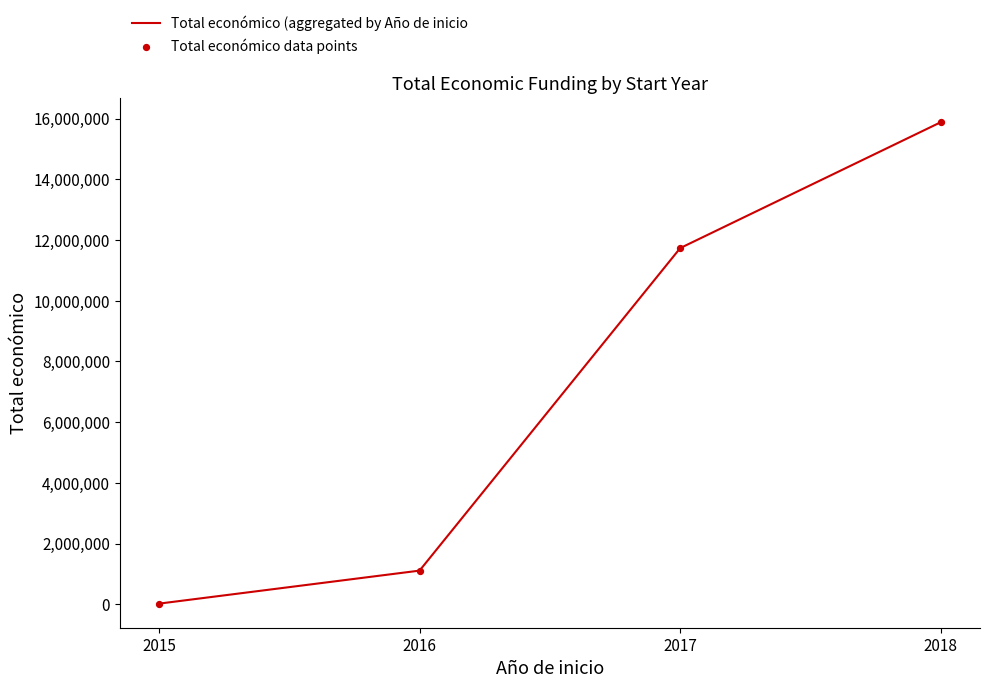

The value at 2016 is 1644534. True or false?

False